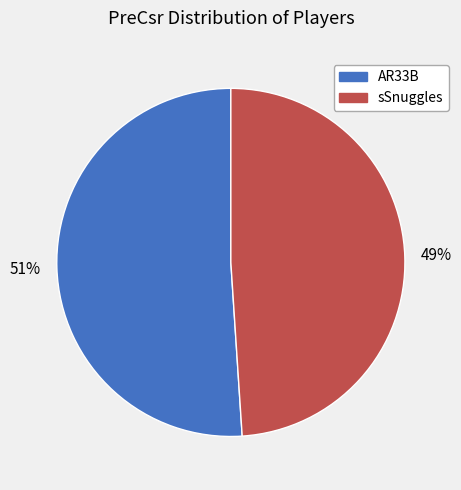

Do AR33B and sSnuggles together represent more than half of the pie?

Yes